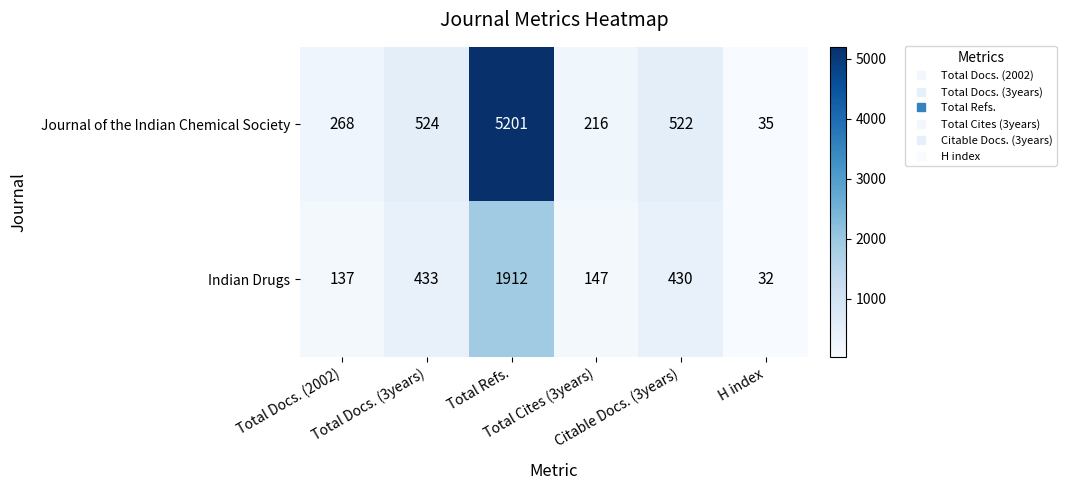

What is the difference between the maximum and second lowest values in the Journal of the Indian Chemical Society series?

4985